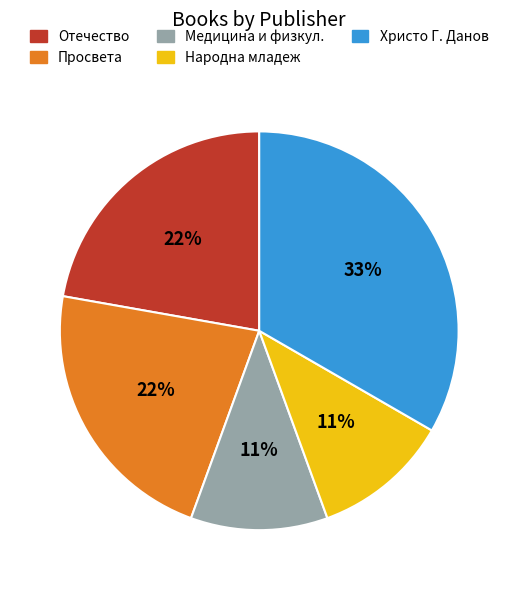

True or false: Медицина и физкул. accounts for 11% of the total.

True